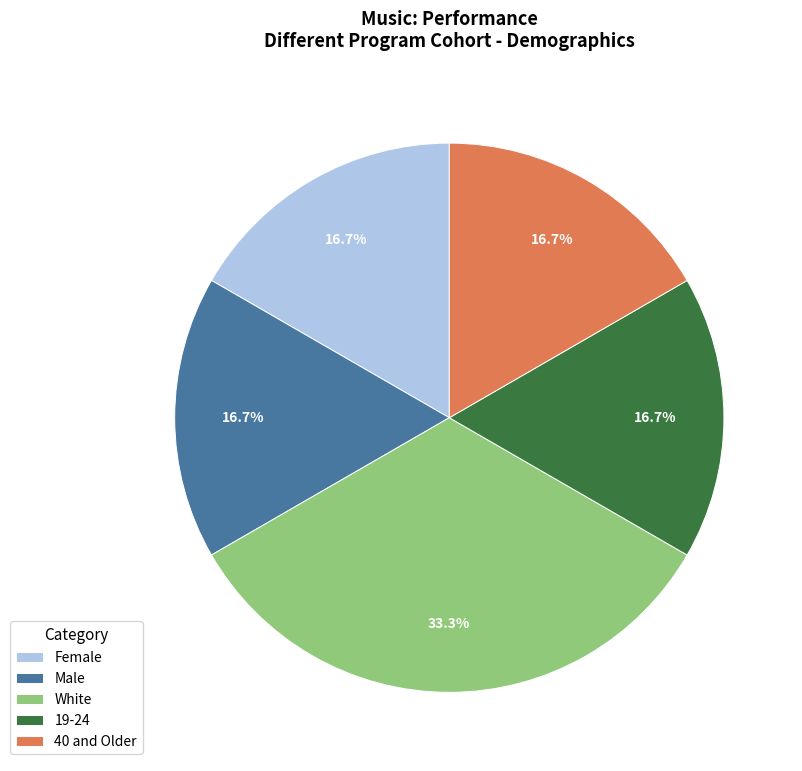

The 40 and Older slice represents 9% of the pie. True or false?

False